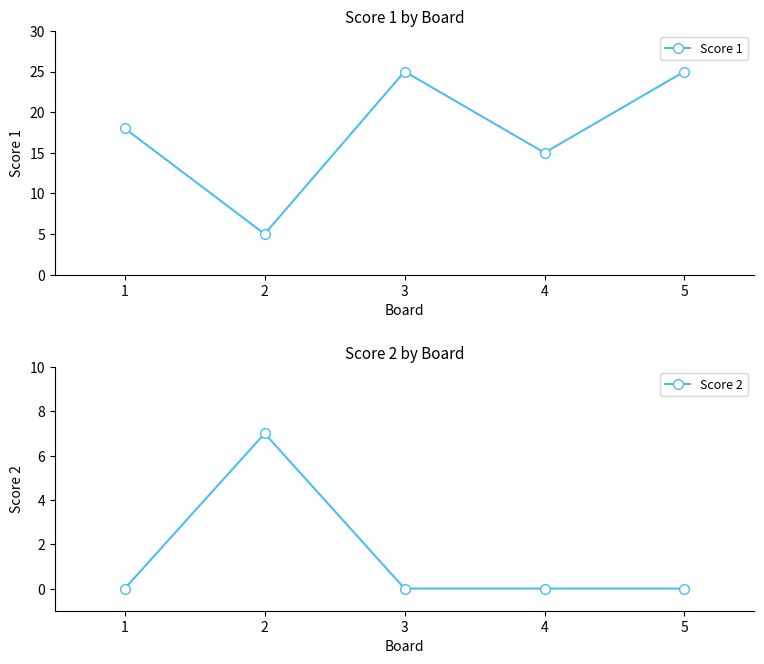

How many times do Score 1 and Score 2 cross each other?

2